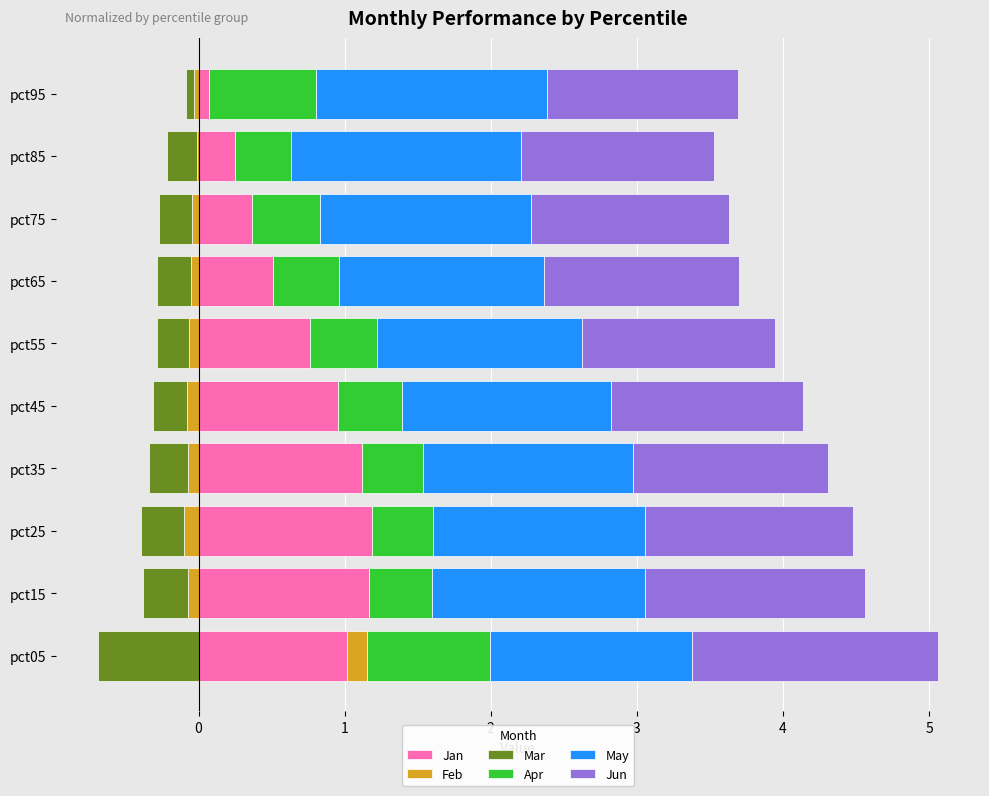

What are all the series names shown in the legend?

Jan, Feb, Mar, Apr, May, Jun